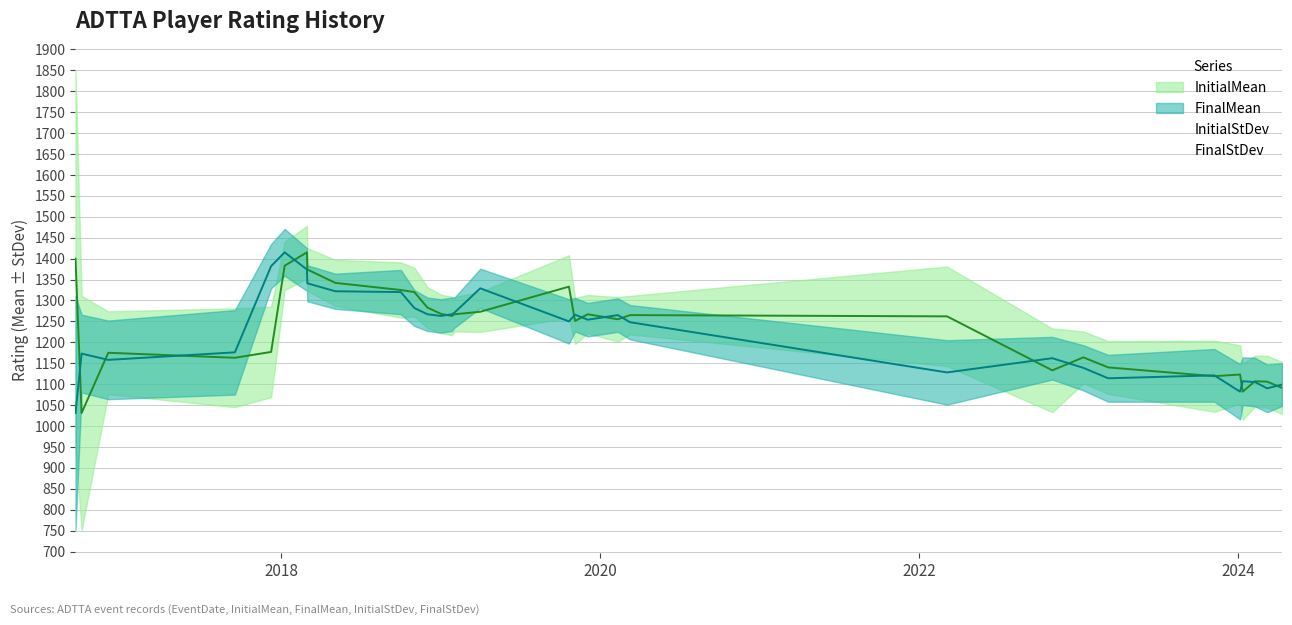

Is it true that InitialMean equals 296 at 2024-03-08?

False